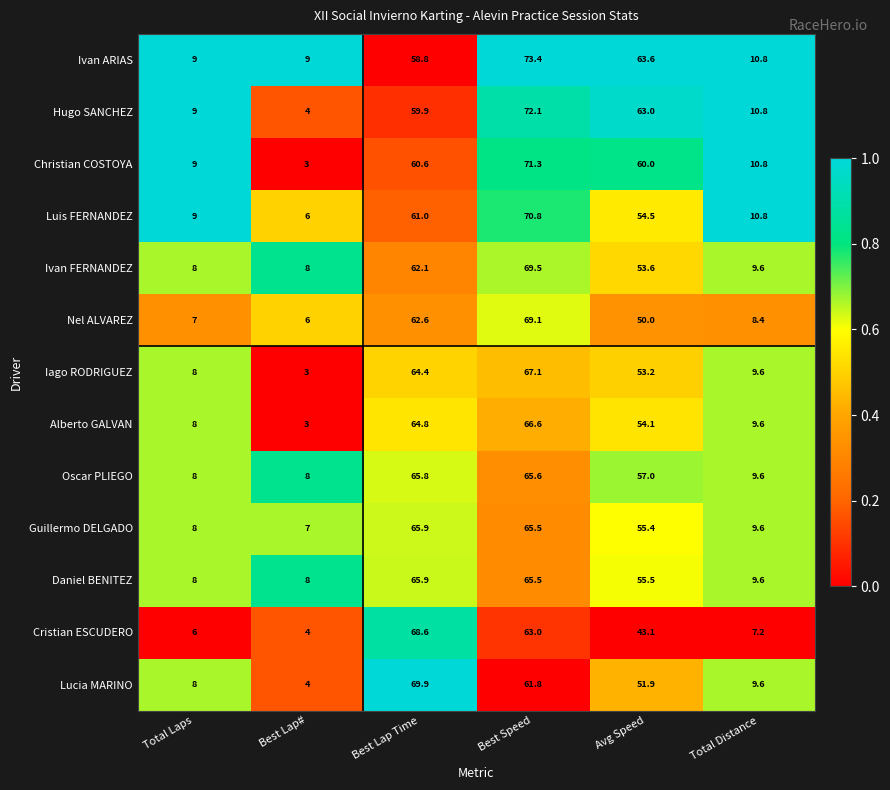

Where does the Daniel BENITEZ series first go above 55?

Best Lap Time